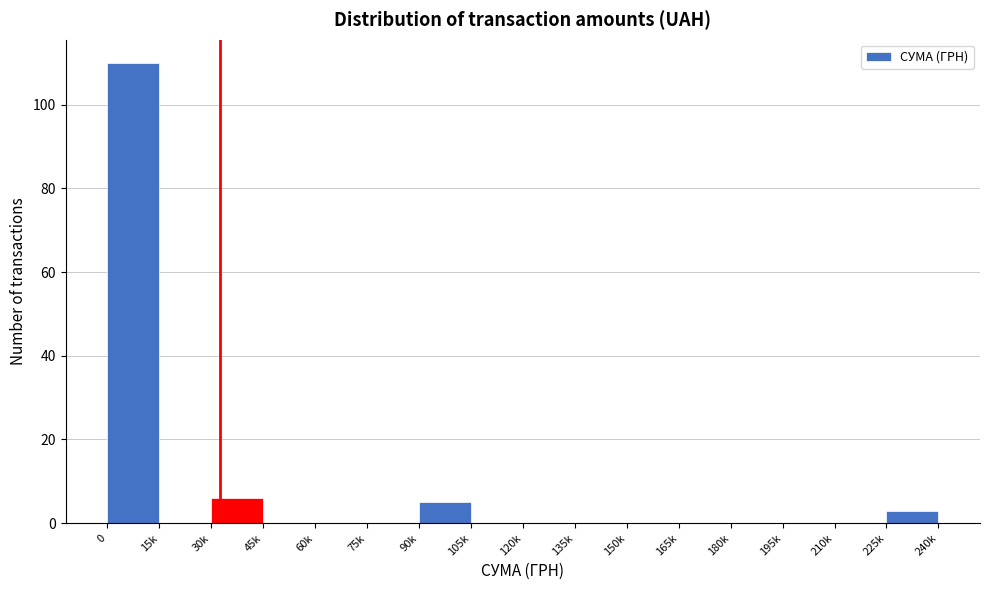

Reading left to right, extract all data points from this chart.

0=110	15k=0	30k=6	45k=0	60k=0	75k=0	90k=5	105k=0	120k=0	135k=0	150k=0	165k=0	180k=0	195k=0	210k=0	225k=3